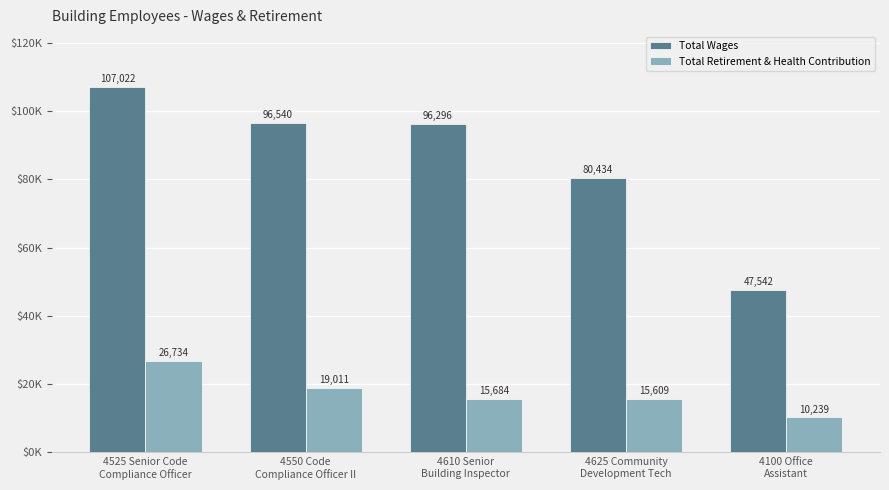

Reading left to right, transcribe all the data shown in this chart.

Total Wages: 4525 Senior Code
Compliance Officer=107022	4550 Code
Compliance Officer II=96540	4610 Senior
Building Inspector=96296	4625 Community
Development Tech=80434	4100 Office
Assistant=47542
Total Retirement & Health Contribution: 4525 Senior Code
Compliance Officer=26734	4550 Code
Compliance Officer II=19011	4610 Senior
Building Inspector=15684	4625 Community
Development Tech=15609	4100 Office
Assistant=10239